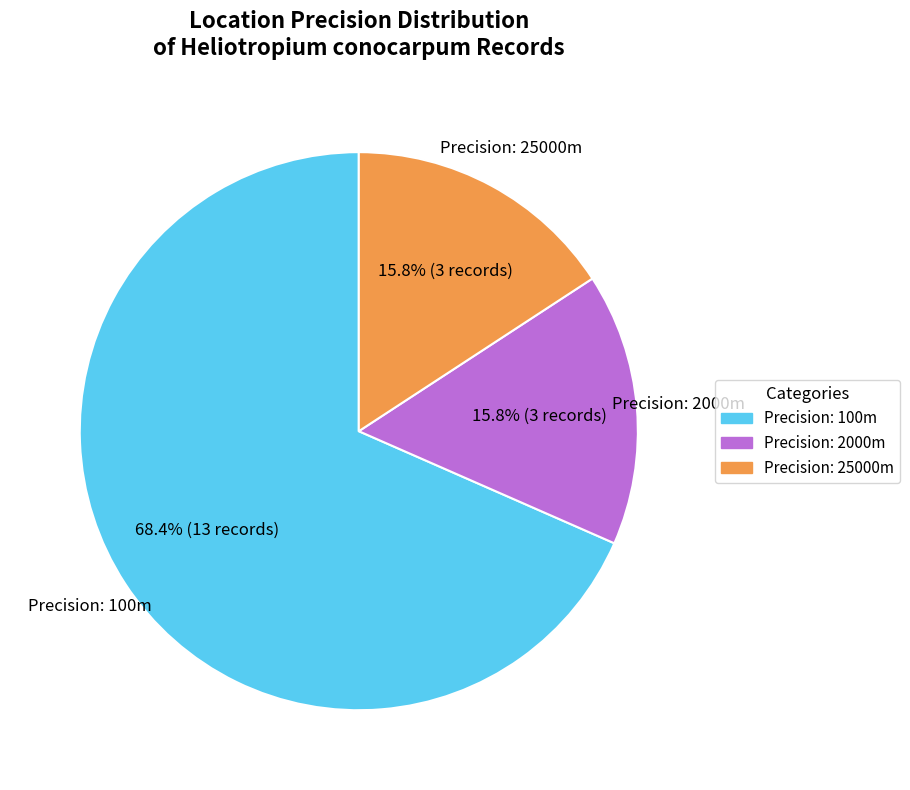

What is the largest slice in the pie chart?

Precision: 100m